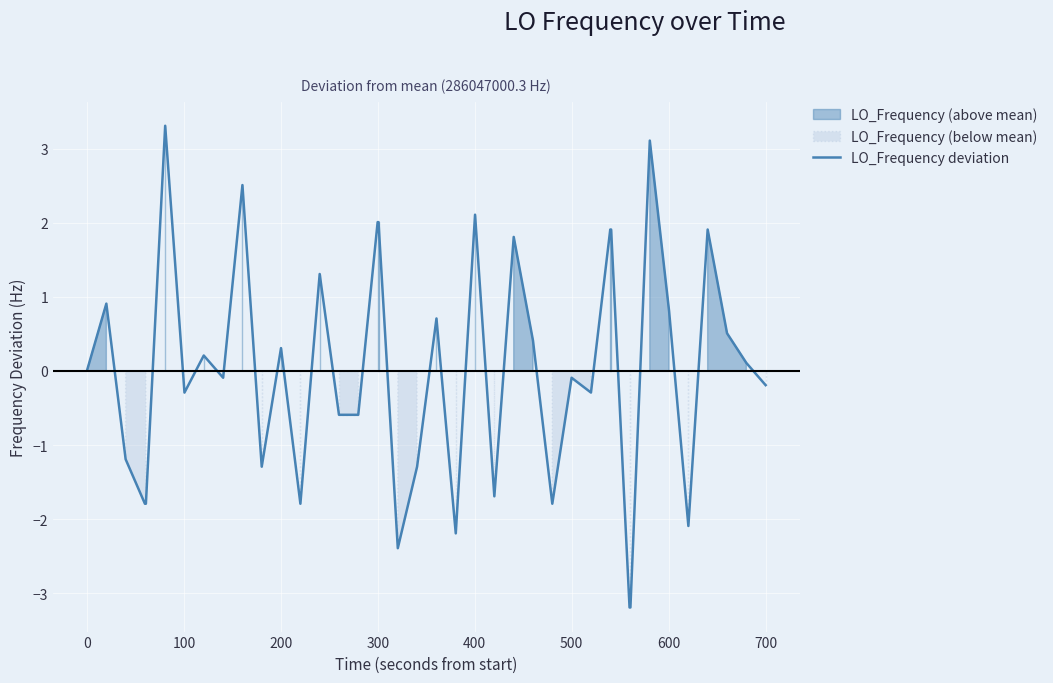

How many values are below 0?

20